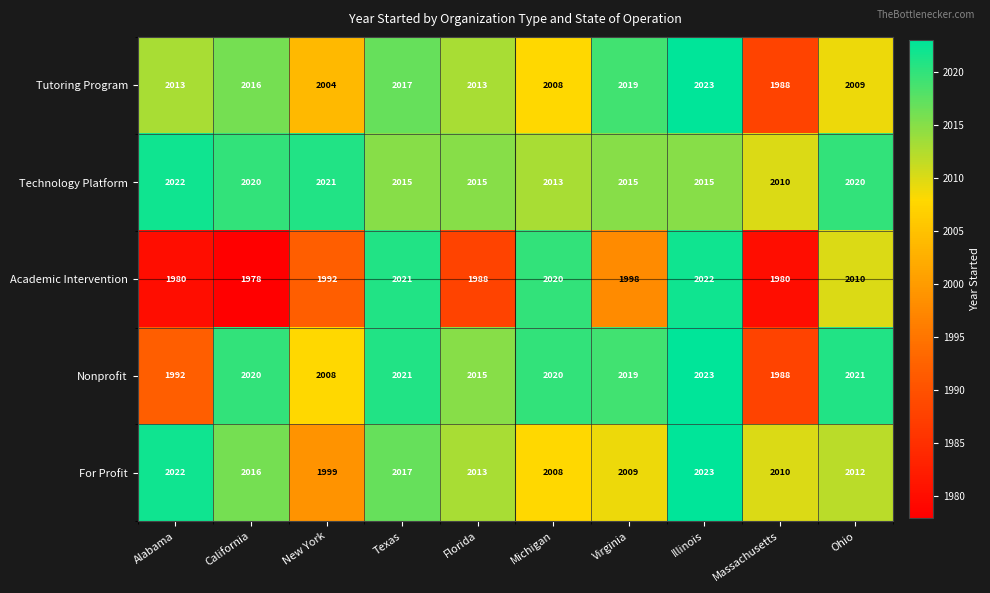

What is the difference between the maximum and minimum values in the Nonprofit series?

35